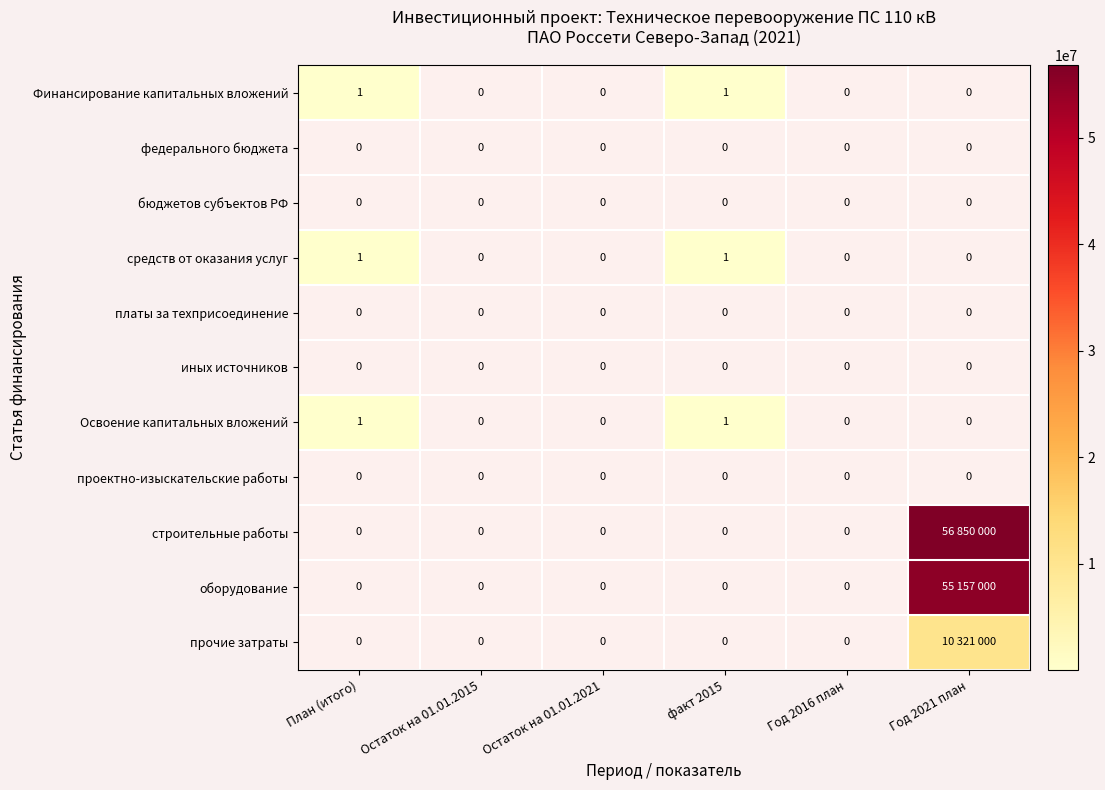

What is the total value across all series at План (итого)?

3